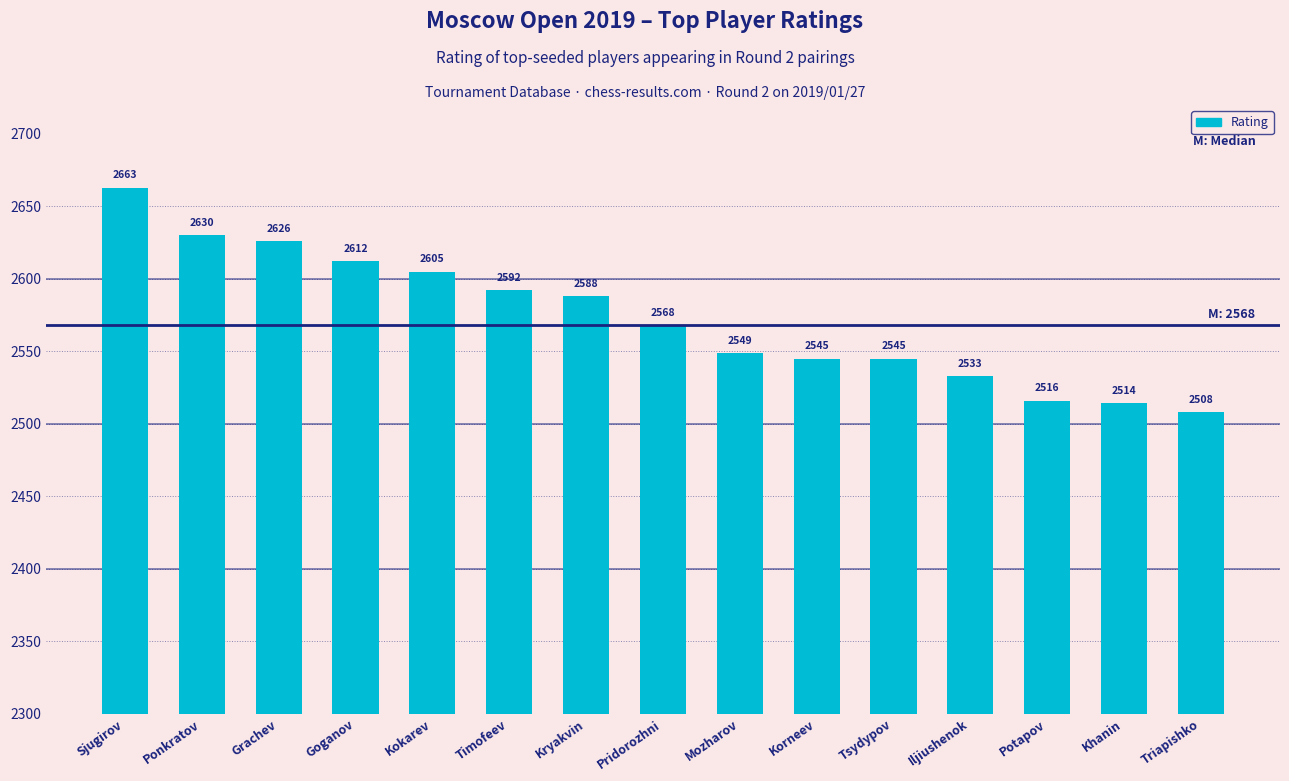

Is it true that the value at Timofeev is 2592?

True